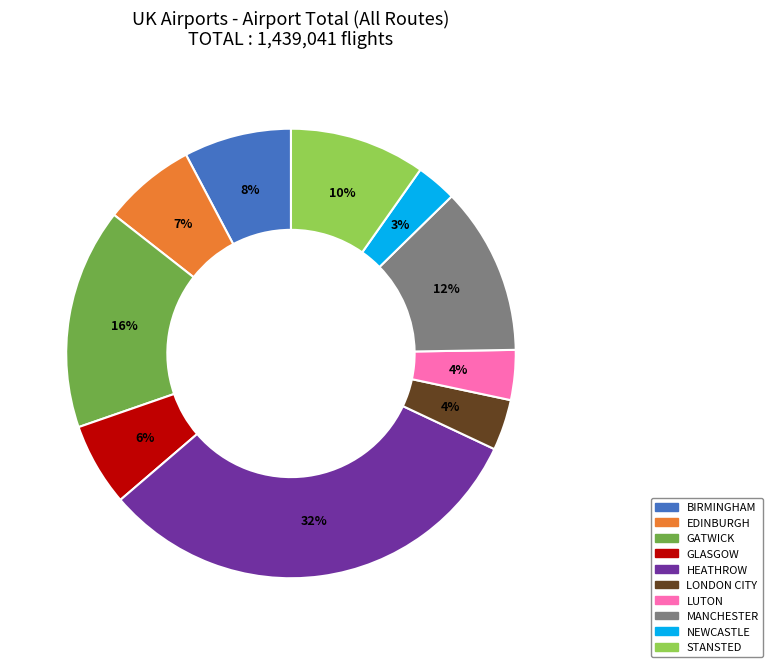

What is the smallest slice in the pie chart?

NEWCASTLE